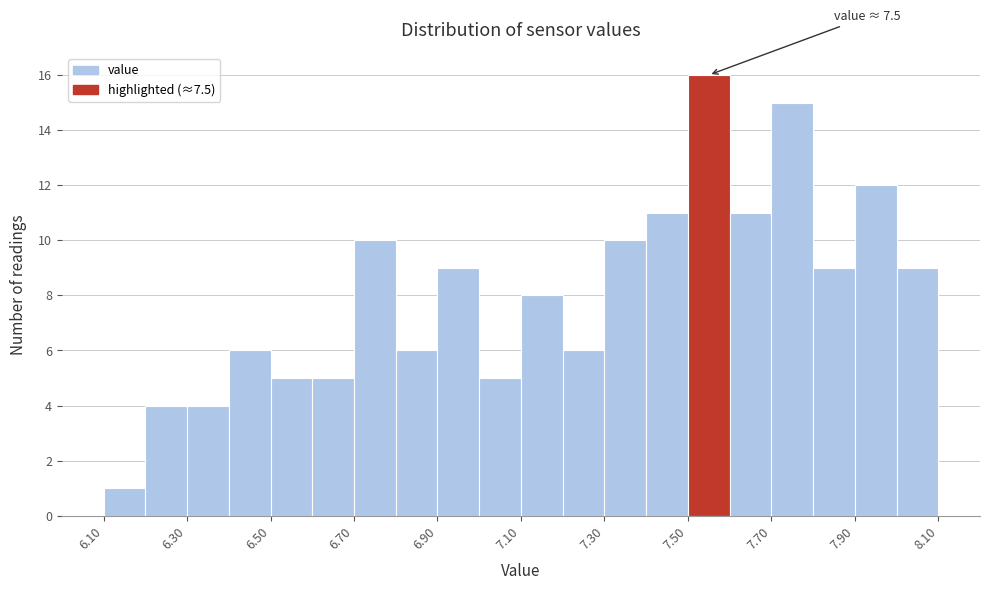

Which range on the x-axis has the tallest bar?

7.5 to 7.6